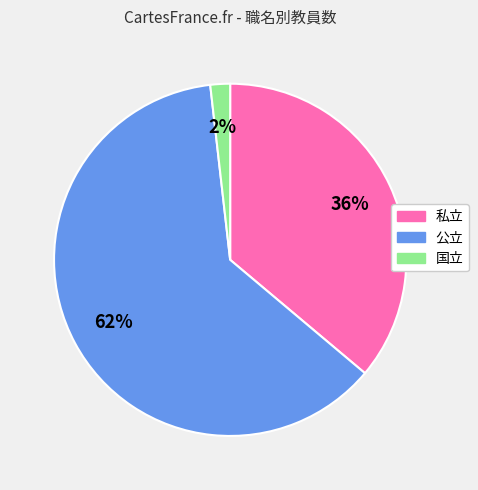

The 国立 slice represents 2% of the pie. True or false?

True